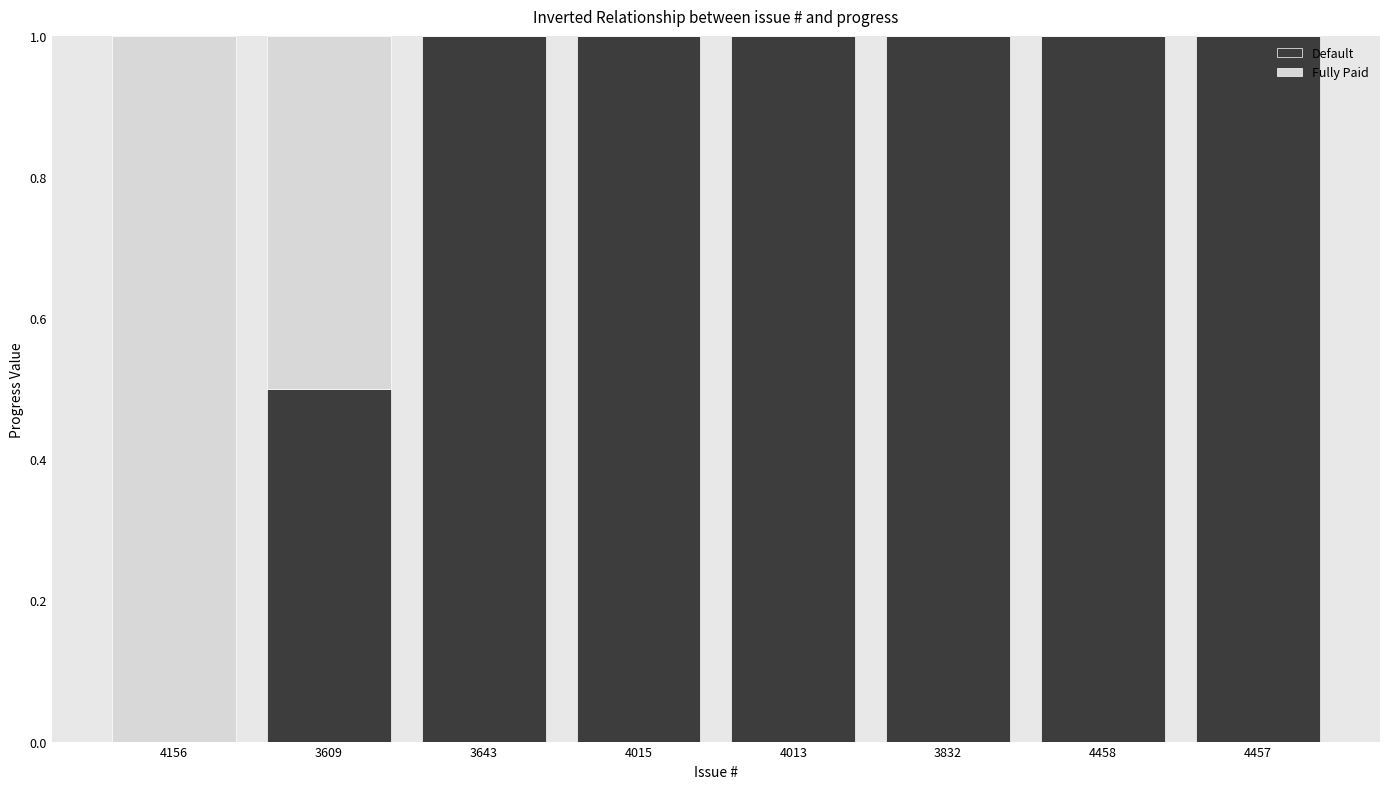

Are the bars horizontal?

No